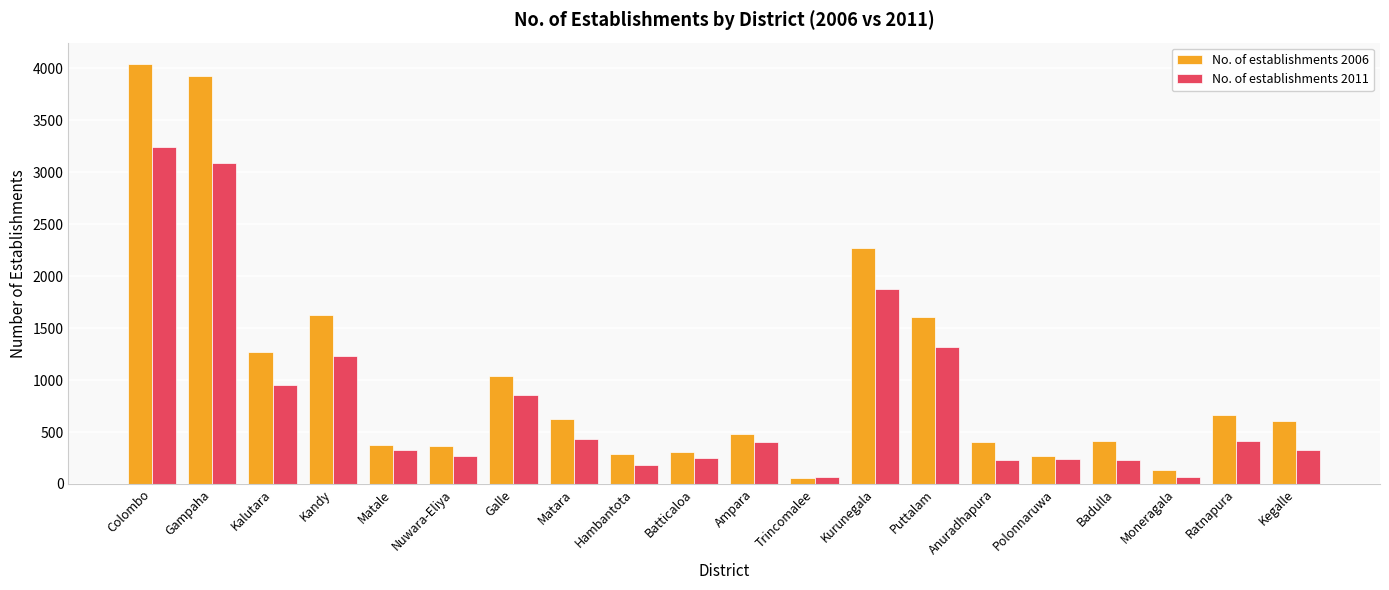

List the series in order of their peak value, highest first.

No. of establishments 2006, No. of establishments 2011